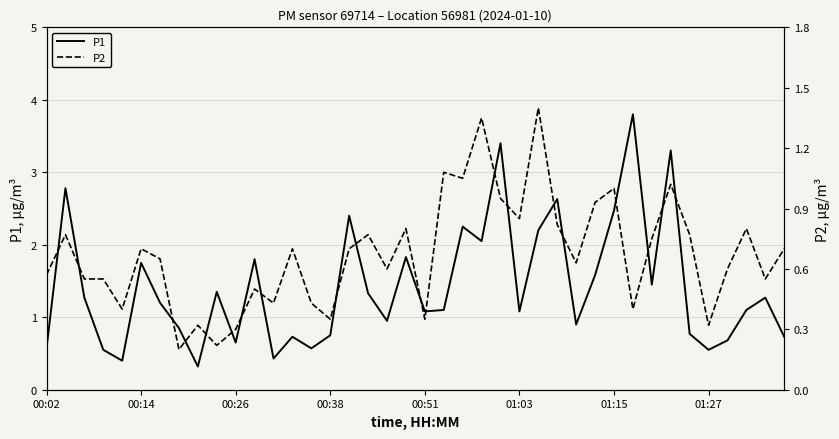

The value of P1 at 00:14 is 2.4. True or false?

False